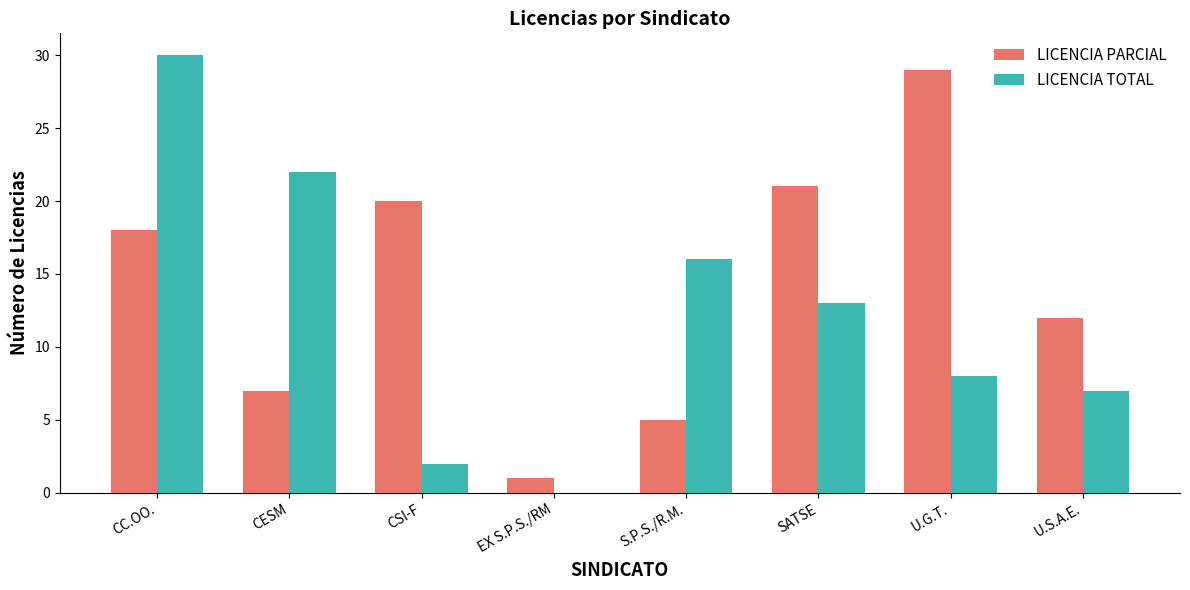

Is it true that LICENCIA PARCIAL equals 1 at EX S.P.S./RM?

True